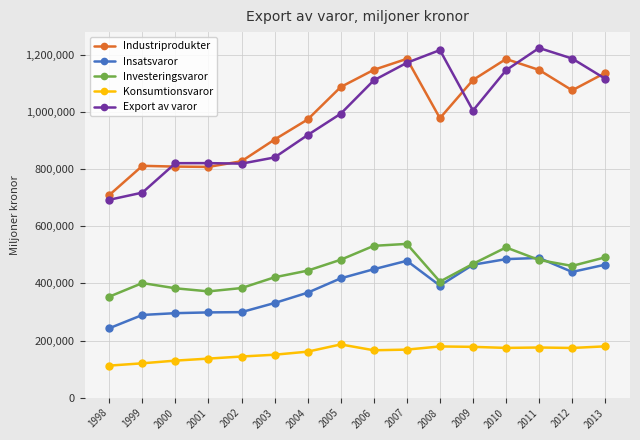

How many categories are shown in the chart?

16